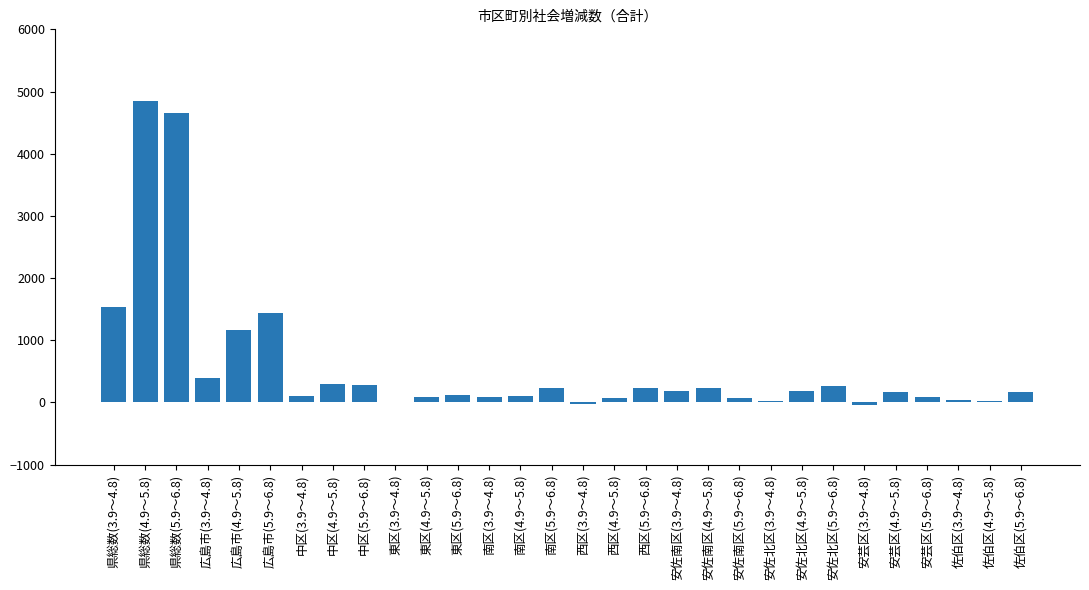

What value does the data have at 中区(5.9～6.8), to the nearest 10?

280